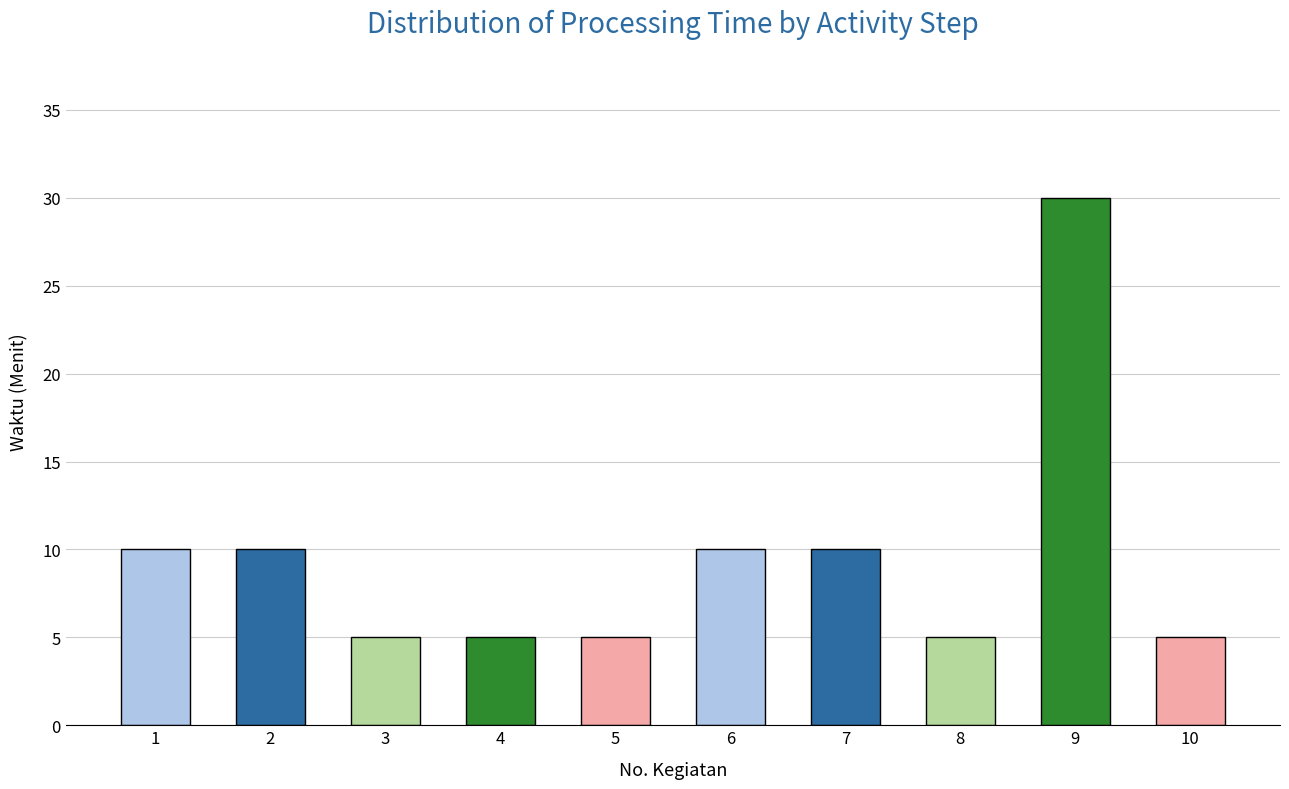

Are the bars horizontal?

No